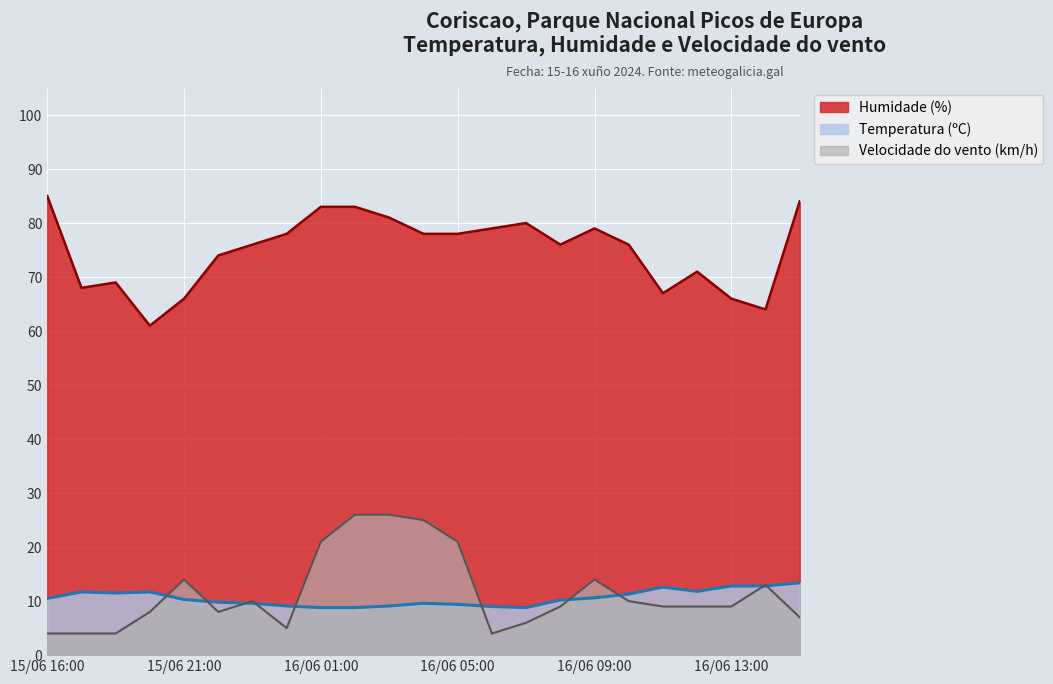

What is the difference between the maximum and minimum values in the Humidade (%) series?

24.0